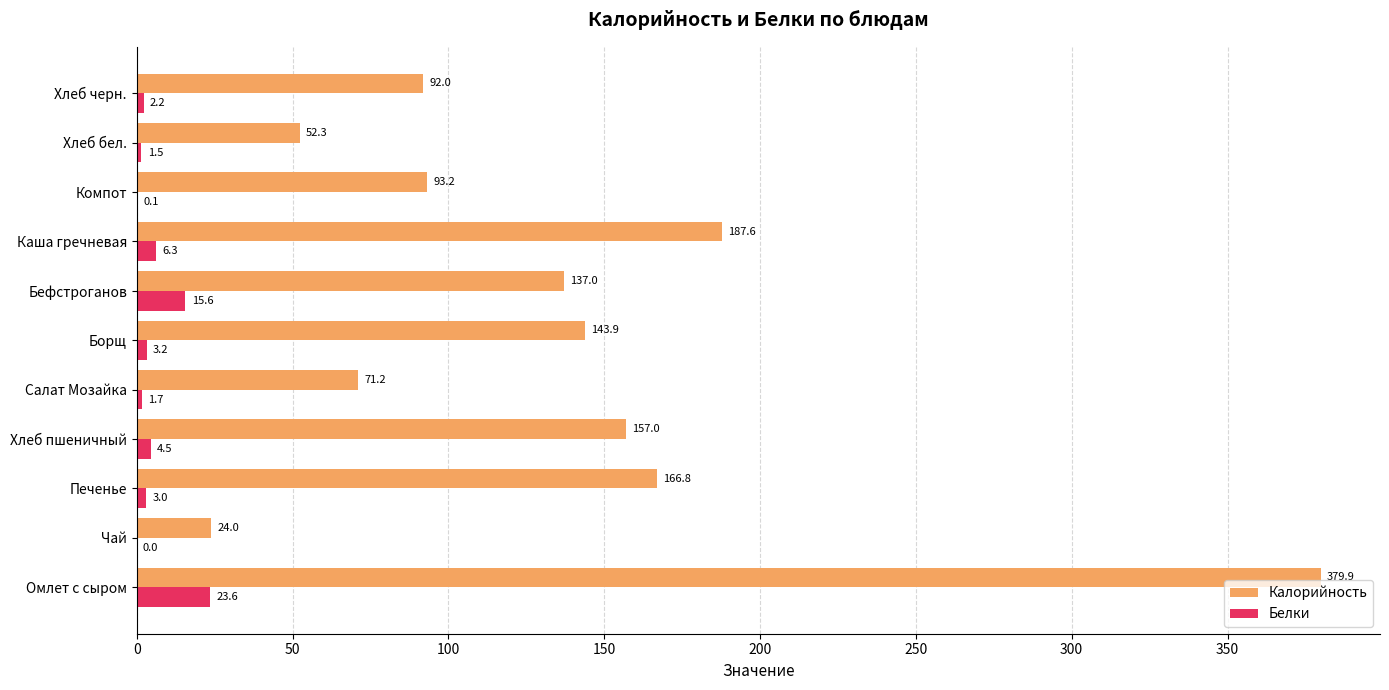

Which series changed the most between Печенье and Хлеб черн.?

Калорийность